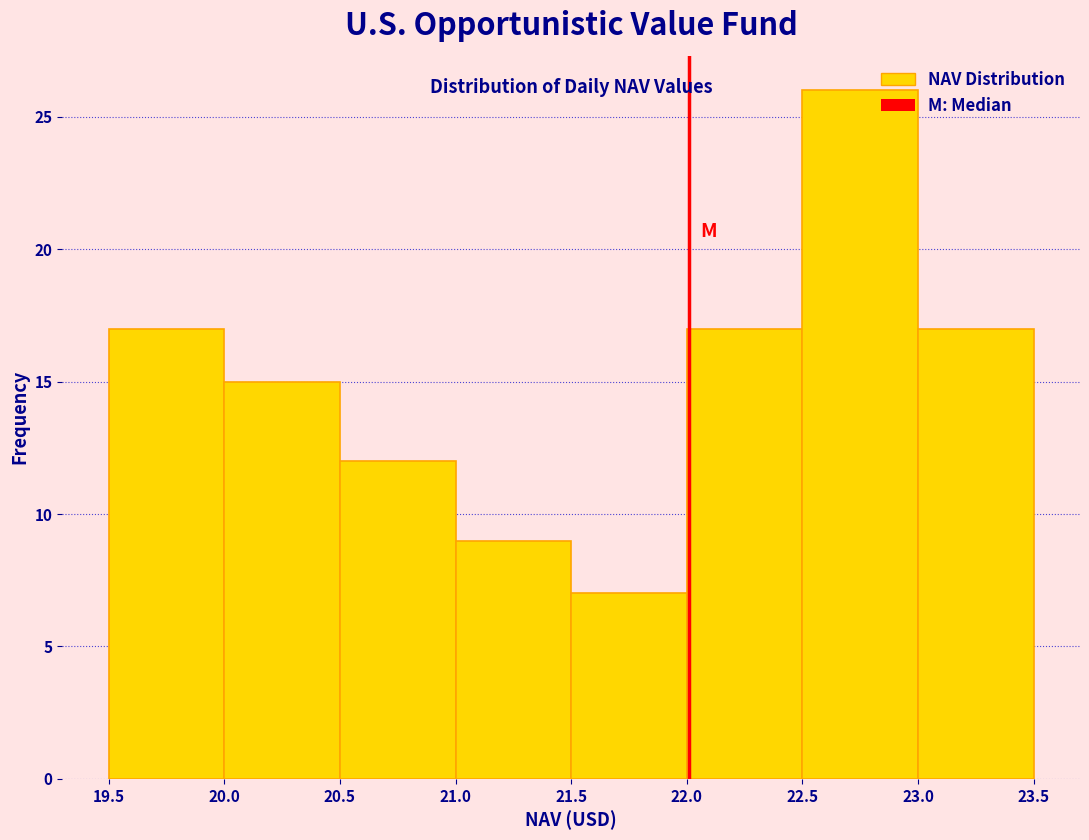

What is the height of the bar covering 21.0 to 21.5 on the x-axis? The values are not printed on the chart, so give them approximately, as read against the axis.

9